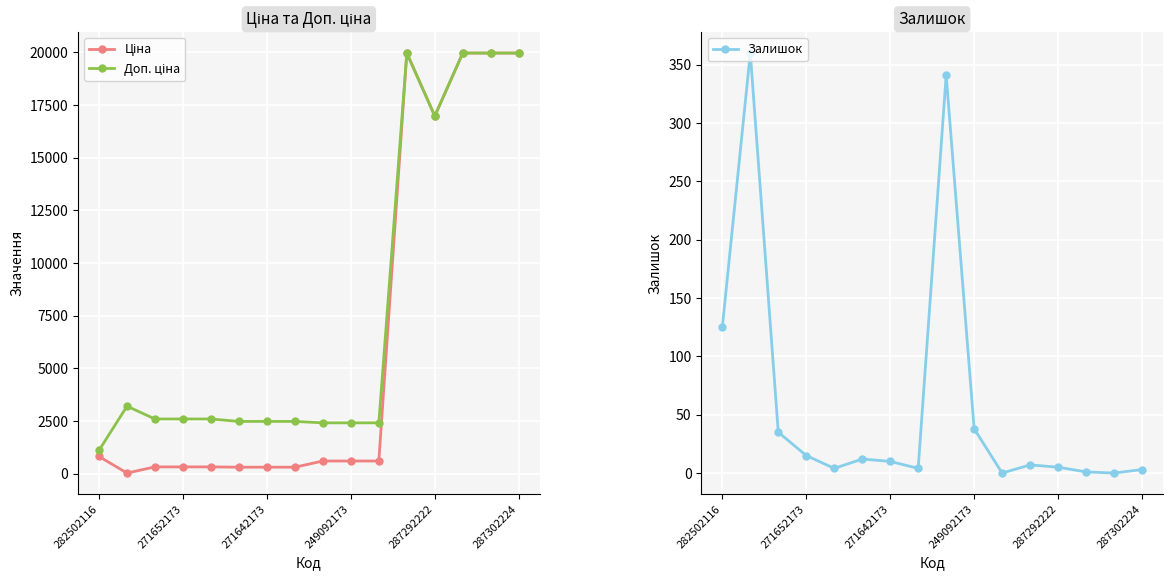

Is it true that Ціна equals 970.3 at 8?

False